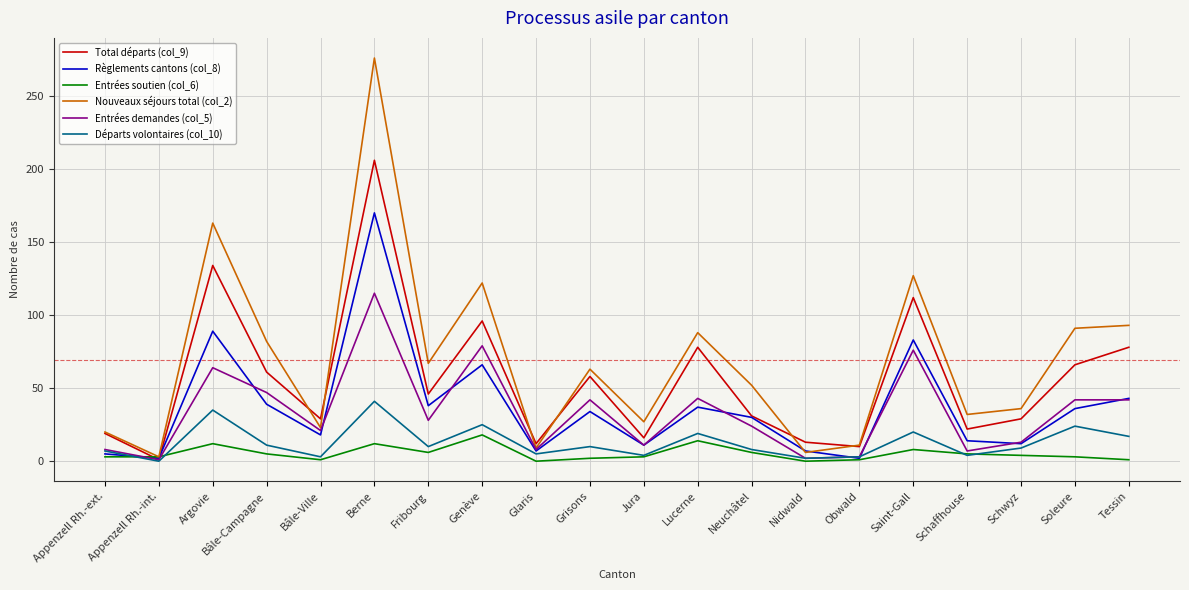

The Total départs (col_9) series shows 12 at Glaris. True or false?

True